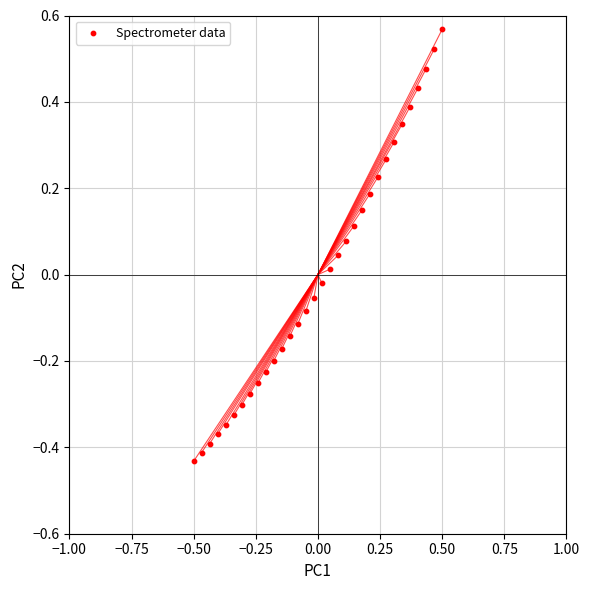

What is the range of X values (max minus min)?

1.0